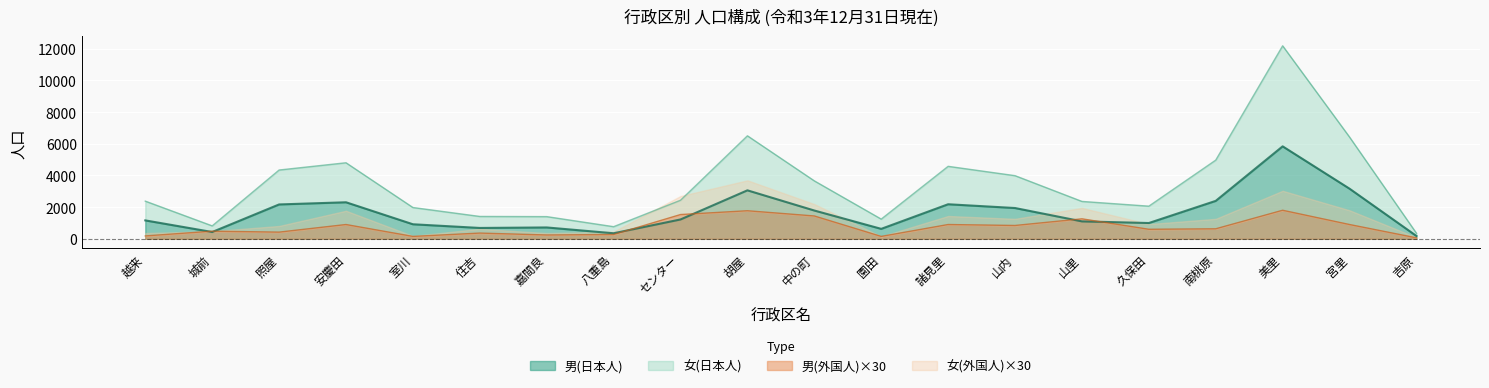

What is the spread (max minus min) of values at 山里?

1259